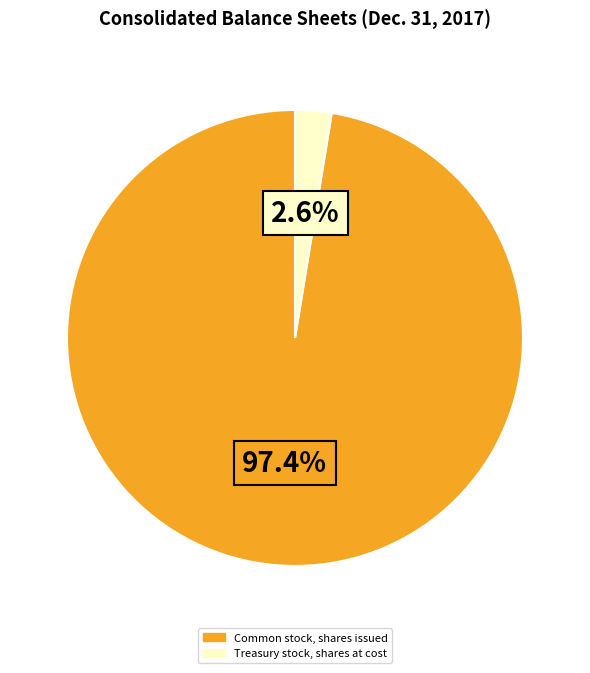

Which has a higher value, Common stock, shares issued or Treasury stock, shares at cost?

Common stock, shares issued